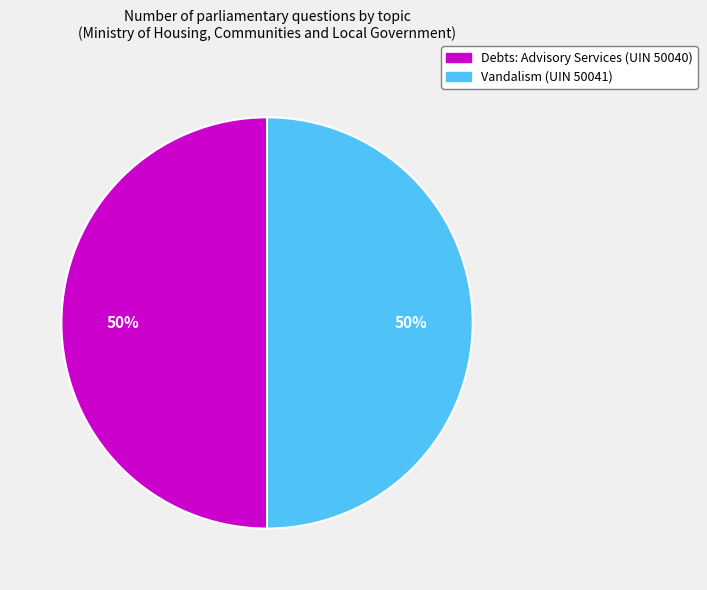

To the nearest percent, what portion does Vandalism (UIN 50041) represent?

50%